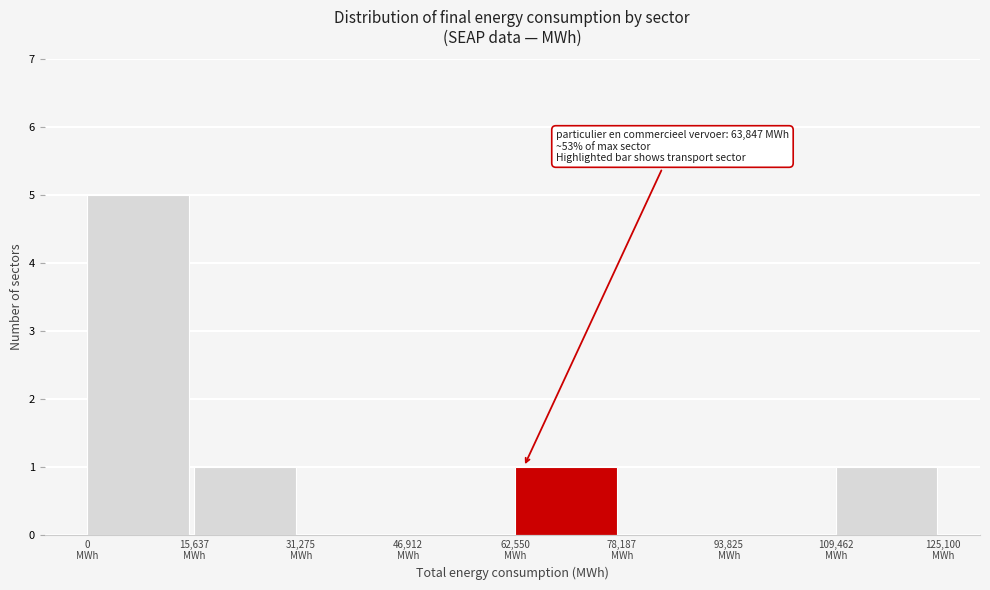

What is the sum of all values?

8